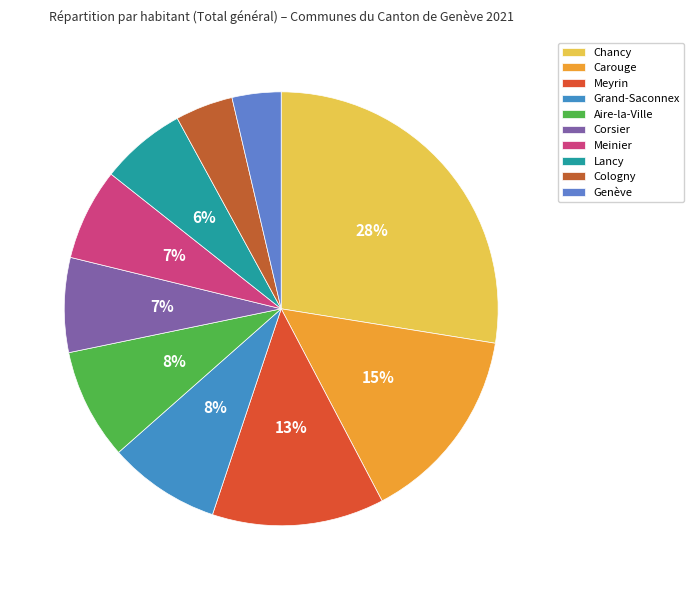

To the nearest percent, what is the combined percentage of Cologny and Genève?

8%